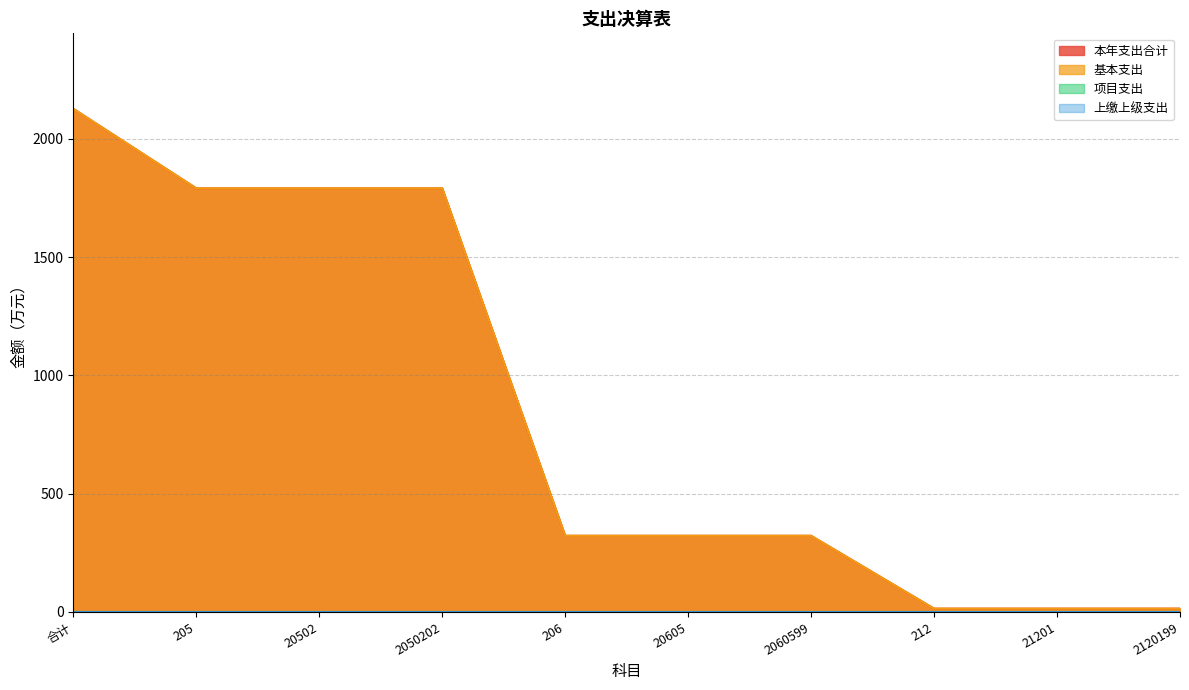

True or false: 本年支出合计 has more than 0 interior local peaks.

False